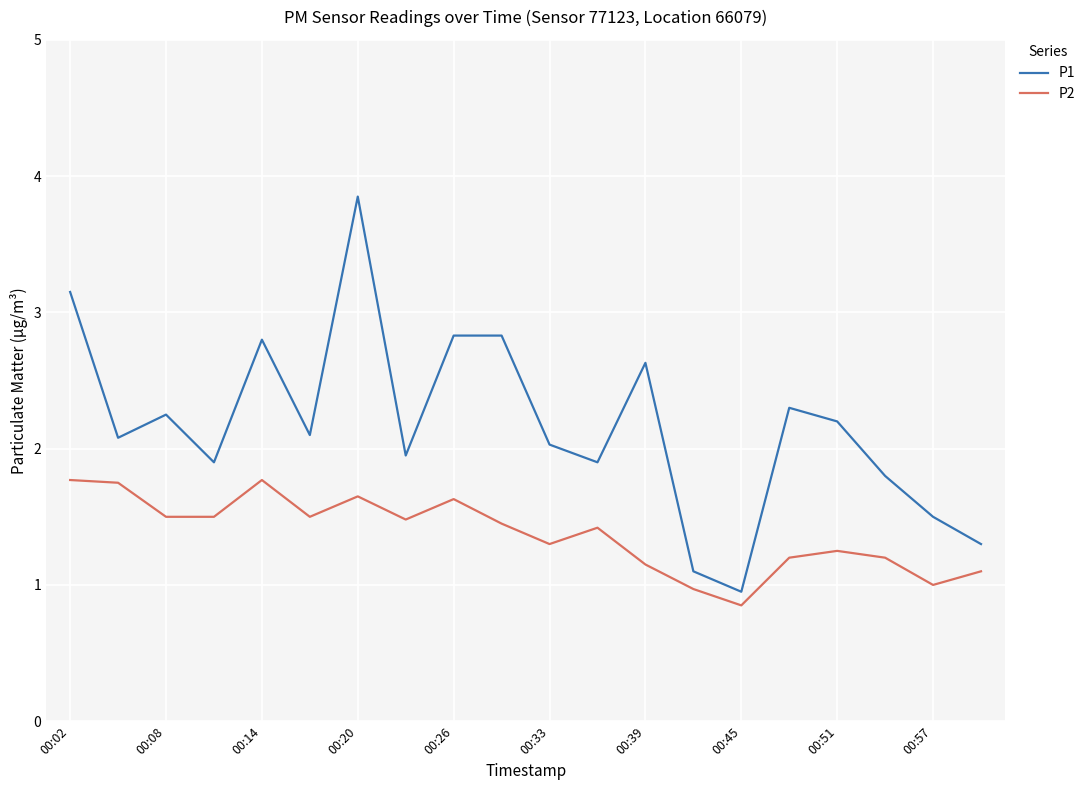

How many values in the P1 series are below 2?

8